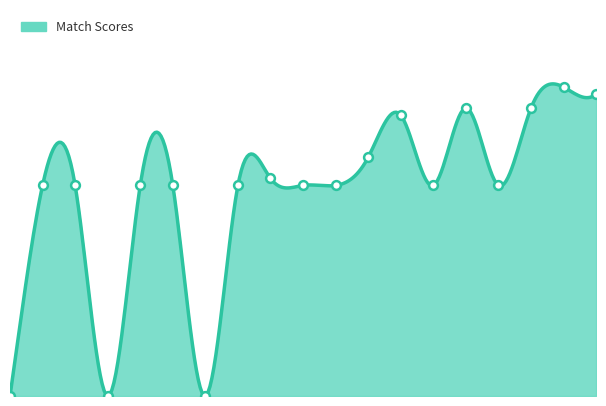

Which has a higher value, 15 or 2?

15